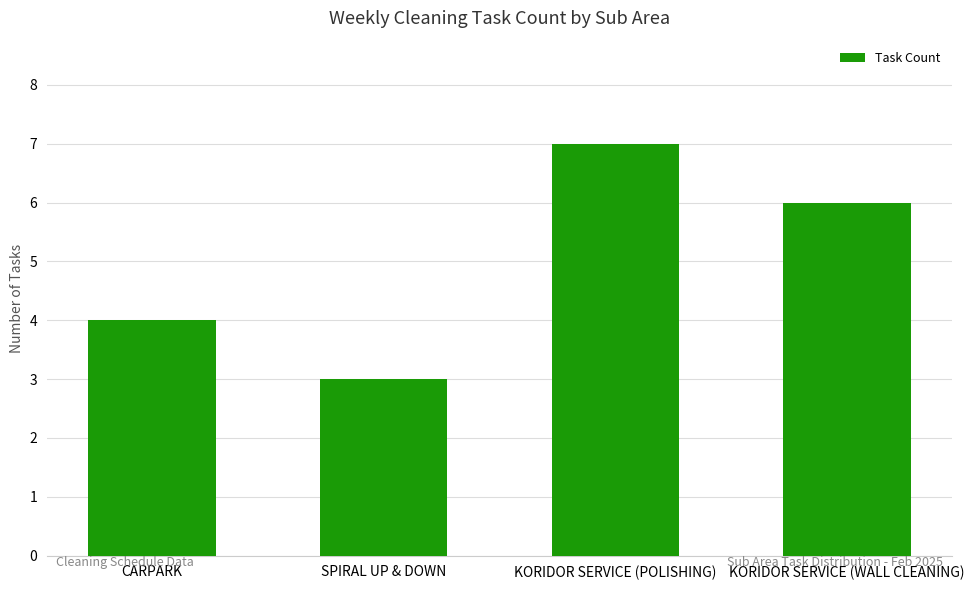

What is the label of the 4th bar from the left?

KORIDOR SERVICE (WALL CLEANING)